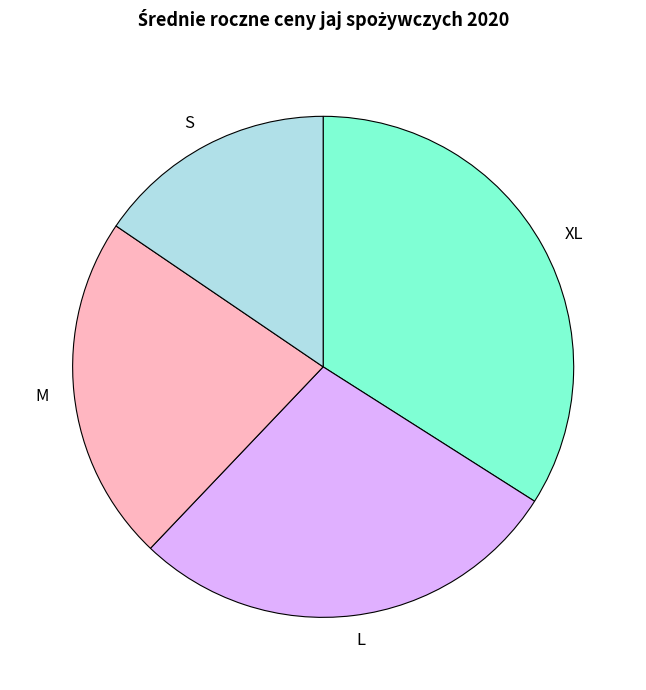

What is the ratio of the value at L to the value at M?

1.3